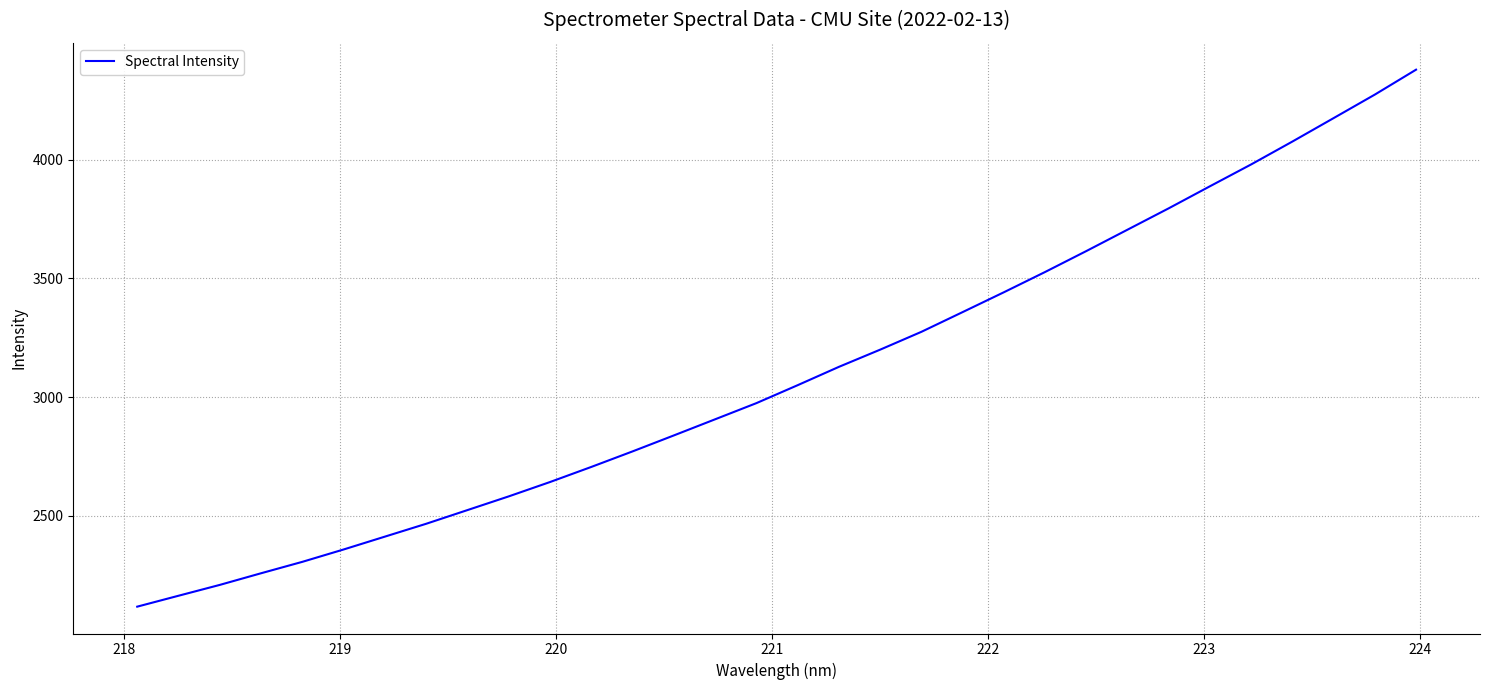

What is the sum of all values?

99104.3